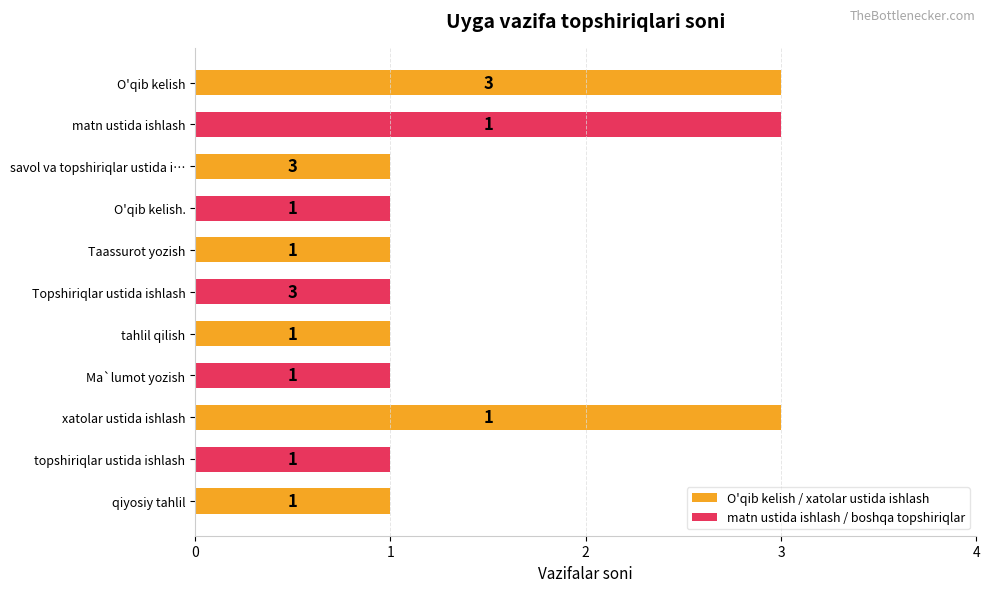

At which category does the chart reach its peak across all series?

O'qib kelish